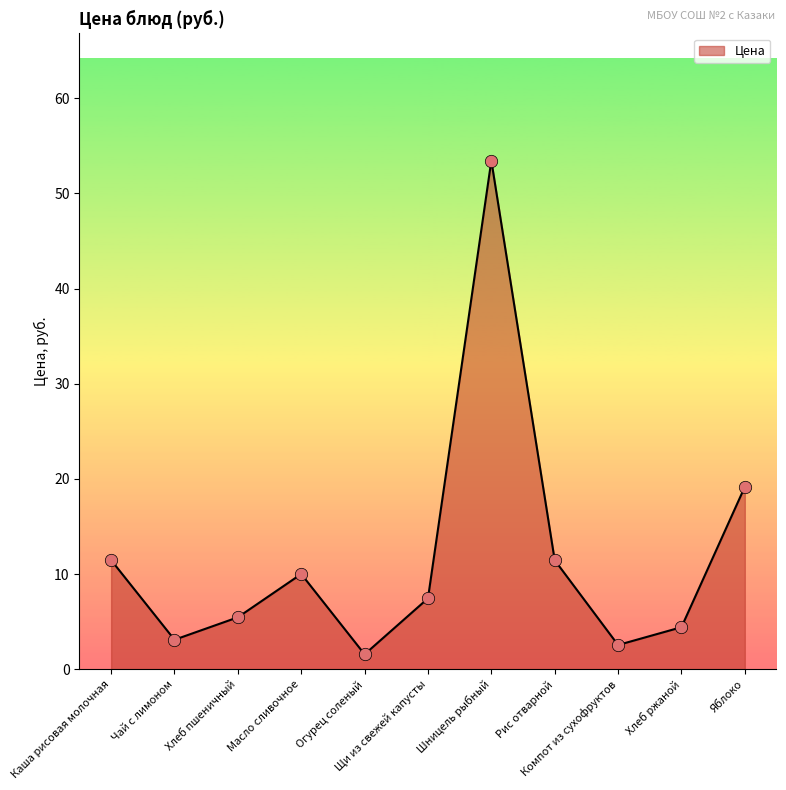

Between Шницель рыбный and Чай с лимоном, which is larger?

Шницель рыбный